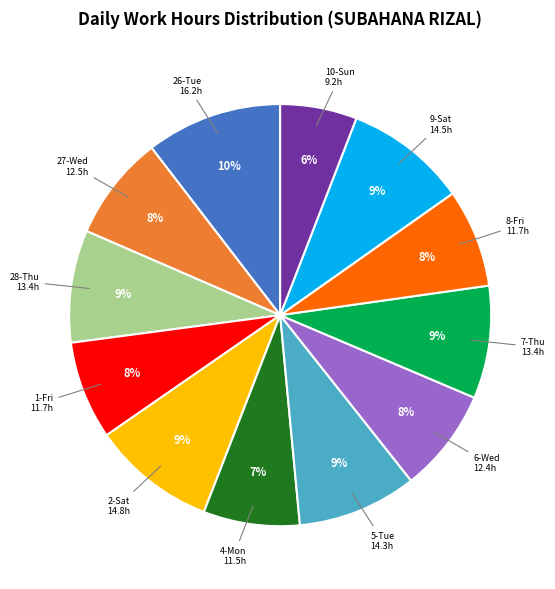

True or false: 1-Fri accounts for 8% of the total.

True